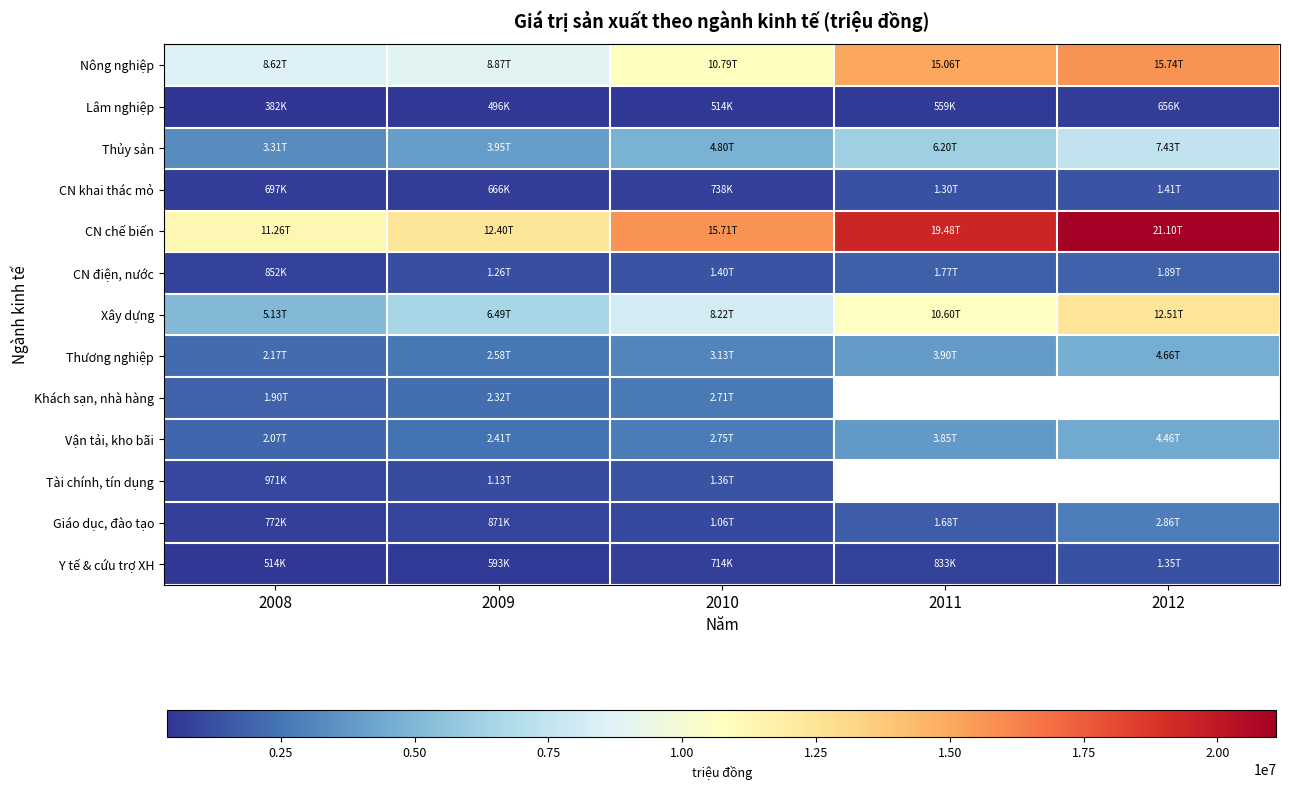

What is the total value across all series at 2010?

53893900.0